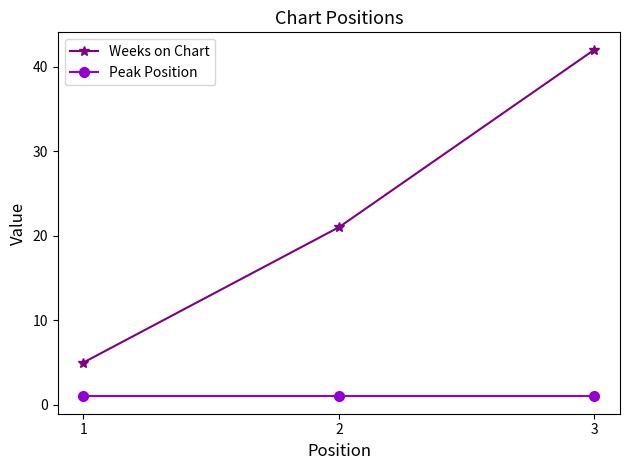

What is the value of the Weeks on Chart point at the 3rd from the left?

42